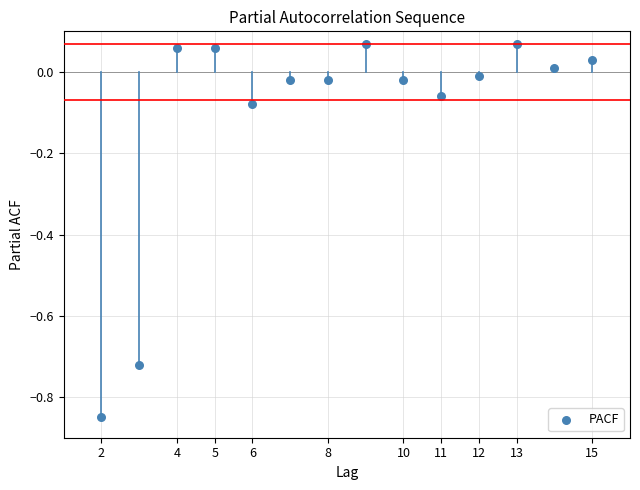

What is the range of X values (max minus min)?

13.0